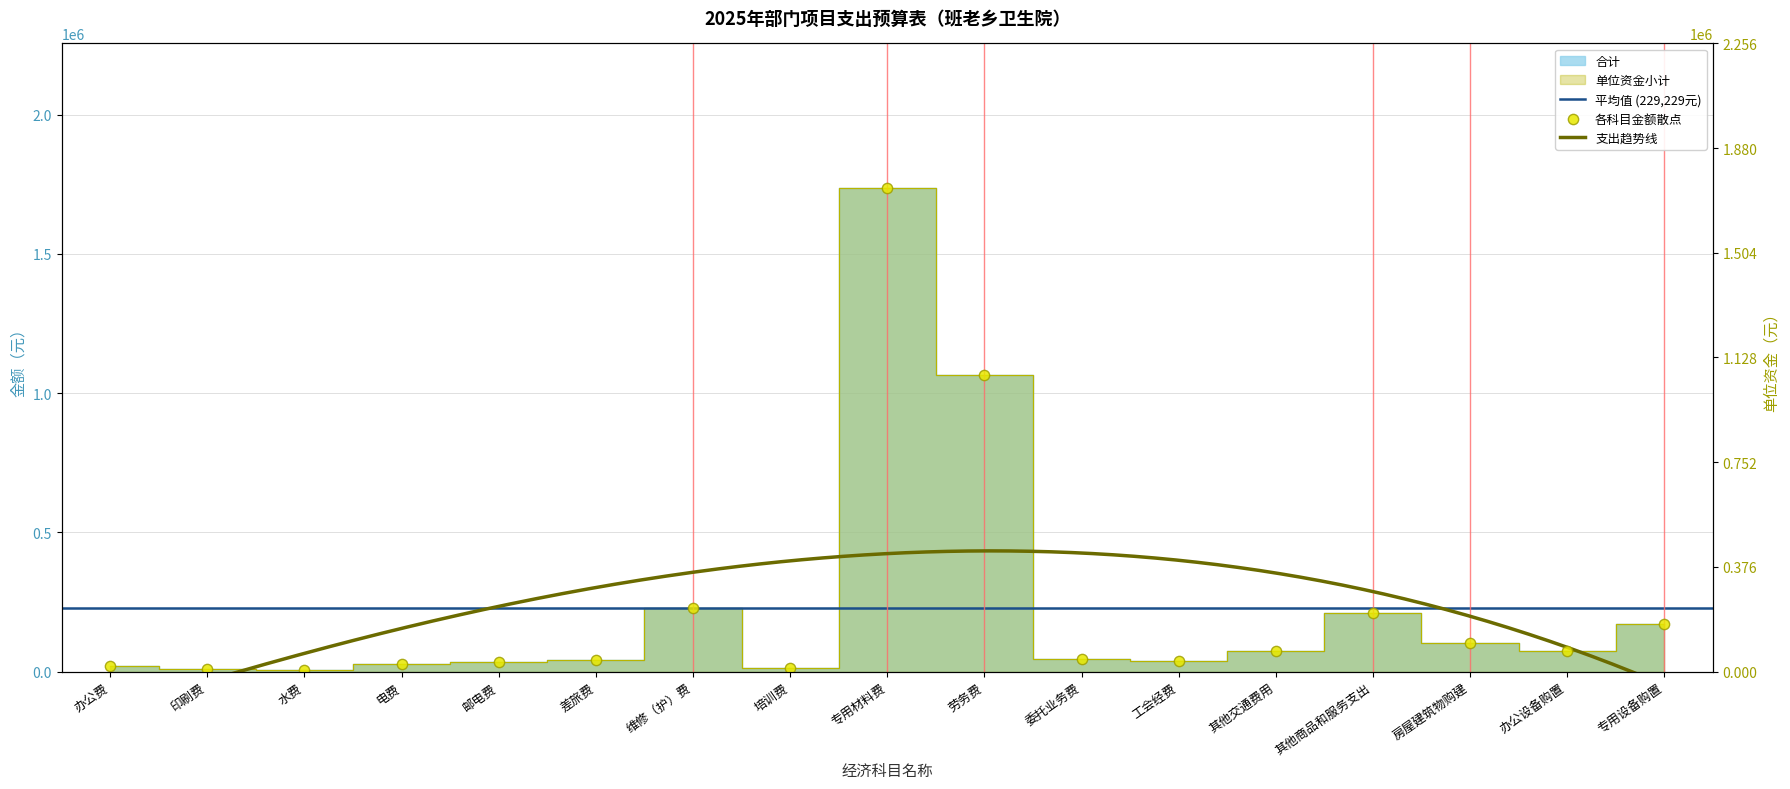

Which series has the largest Y range (max minus min)?

合计